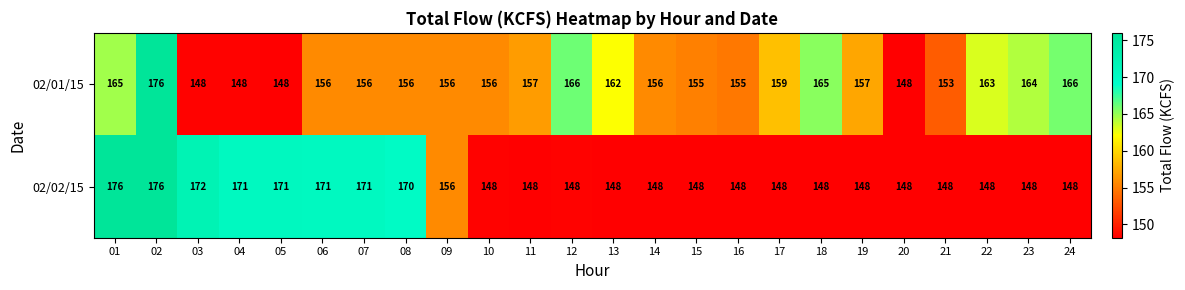

Which series has the largest total across all categories?

02/01/15